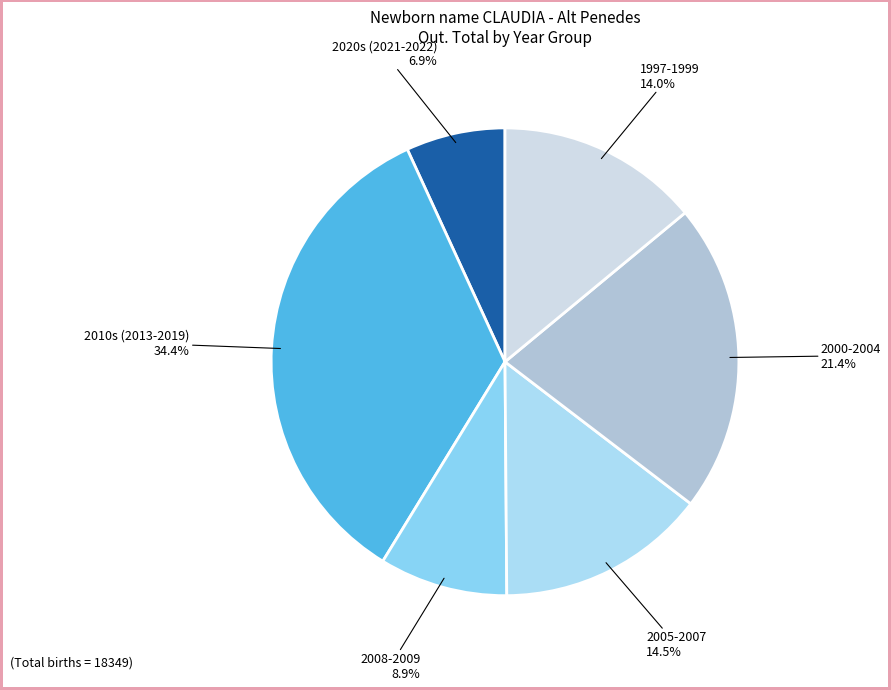

Which category has the biggest portion of the pie?

2010s (2013-2019)